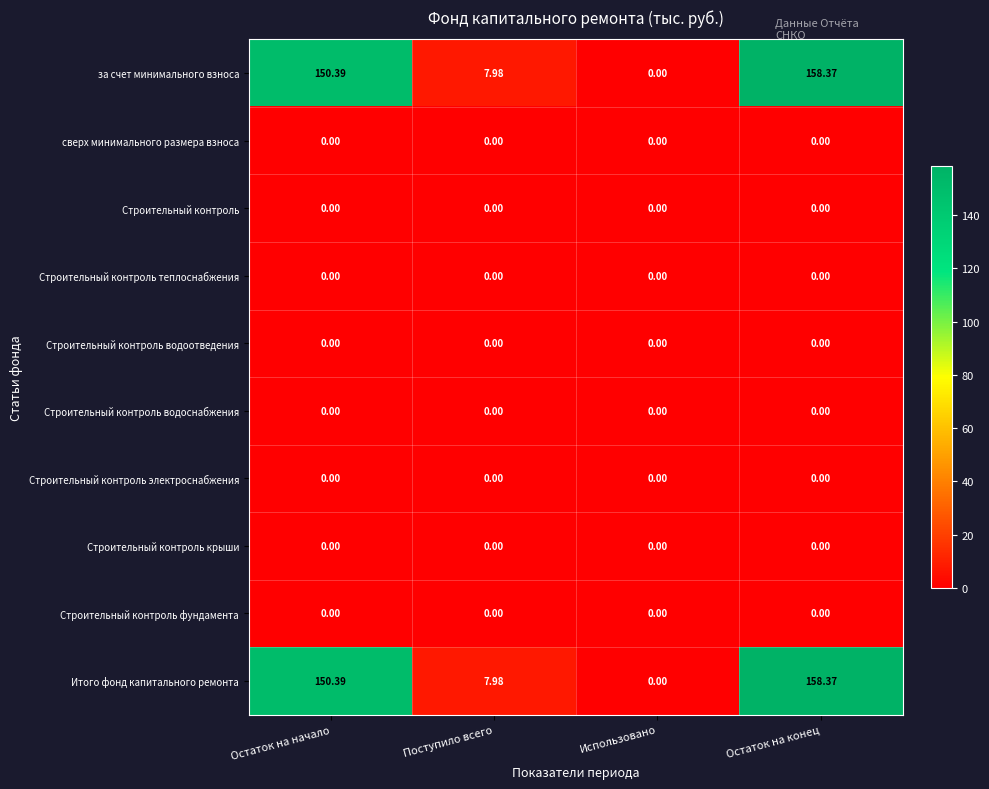

At which label does Итого фонд капитального ремонта reach its minimum?

Использовано